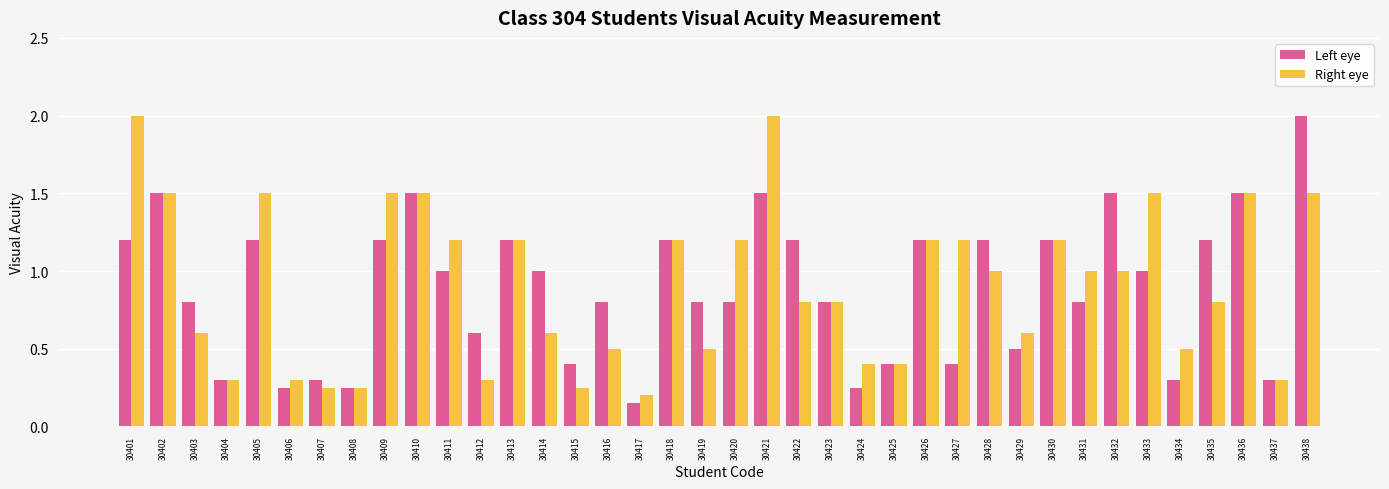

How many distinct data groups are displayed?

2